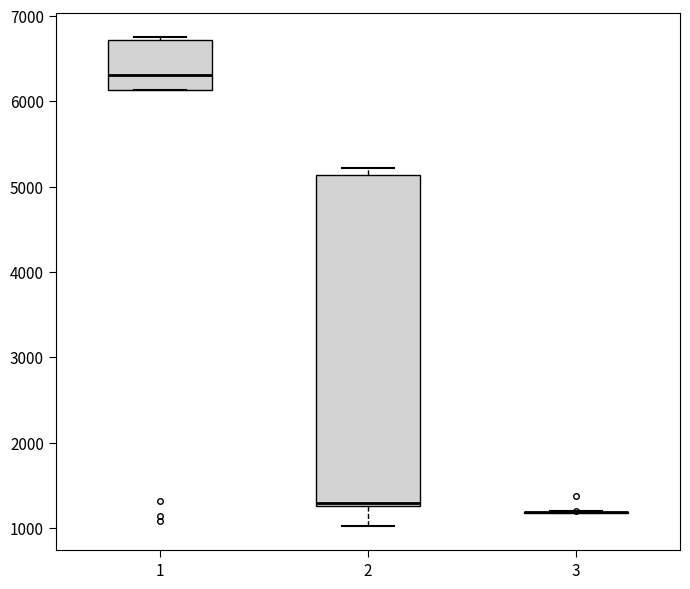

Where is the lower edge of the box at x = 2 on the y-axis? The values are not printed on the chart, so give them approximately, as read against the axis.

1300